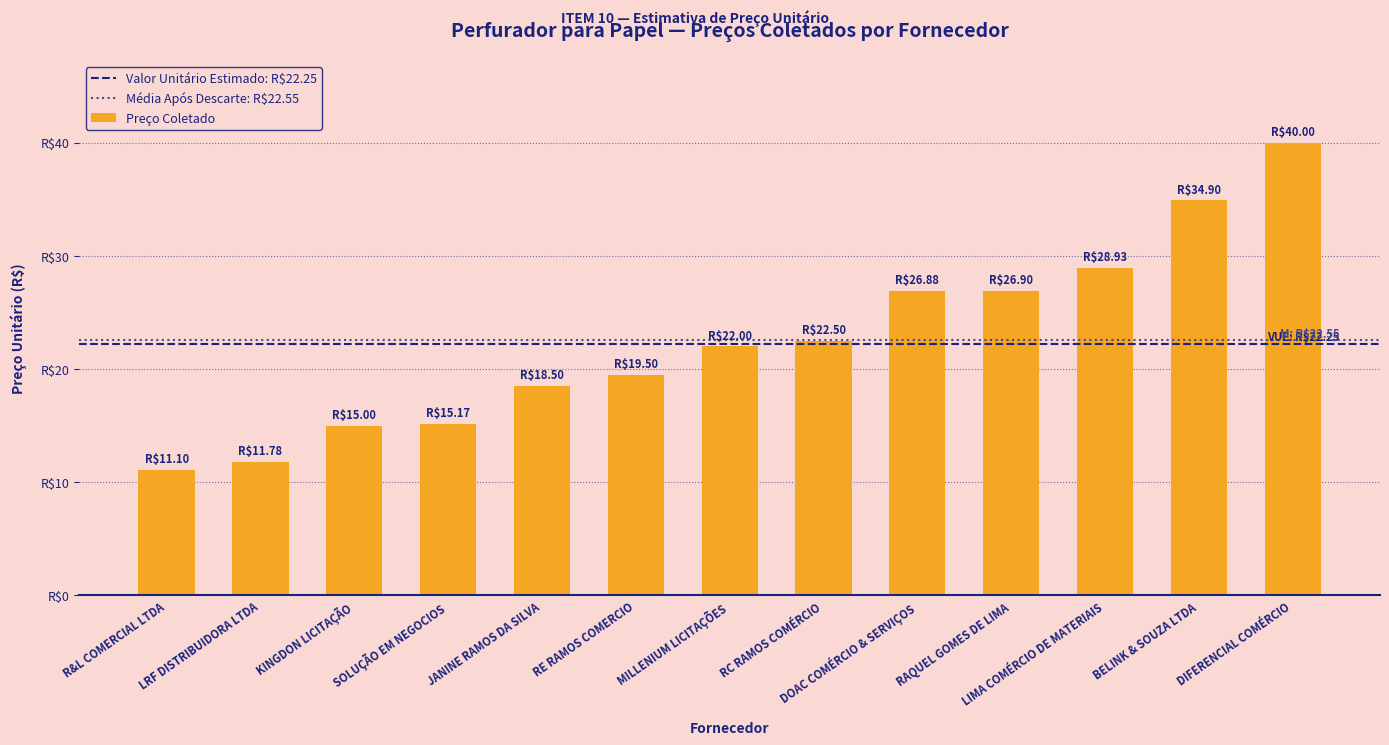

Reading left to right, what are all the values shown in this chart?

R&L COMERCIAL LTDA=11.1	LRF DISTRIBUIDORA LTDA=11.8	KINGDON LICITAÇÃO=15.0	SOLUÇÃO EM NEGOCIOS=15.2	JANINE RAMOS DA SILVA=18.5	RE RAMOS COMERCIO=19.5	MILLENIUM LICITAÇÕES=22.0	RC RAMOS COMÉRCIO=22.5	DOAC COMÉRCIO & SERVIÇOS=26.9	RAQUEL GOMES DE LIMA=26.9	LIMA COMÉRCIO DE MATERIAIS=28.9	BELINK & SOUZA LTDA=34.9	DIFERENCIAL COMÉRCIO=40.0